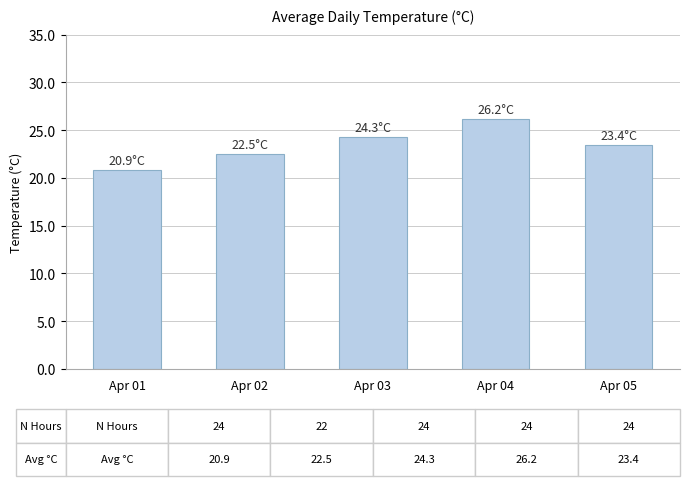

How many bars are there in total?

5